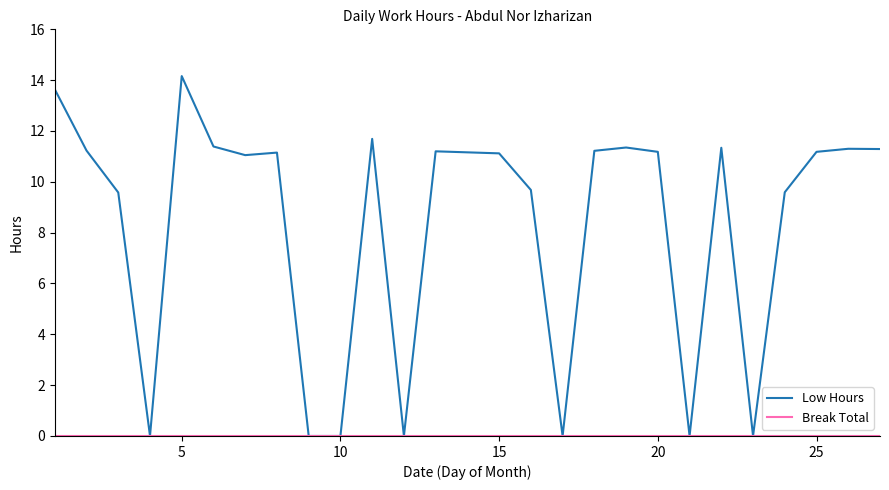

Which series has the largest total across all categories?

Low Hours